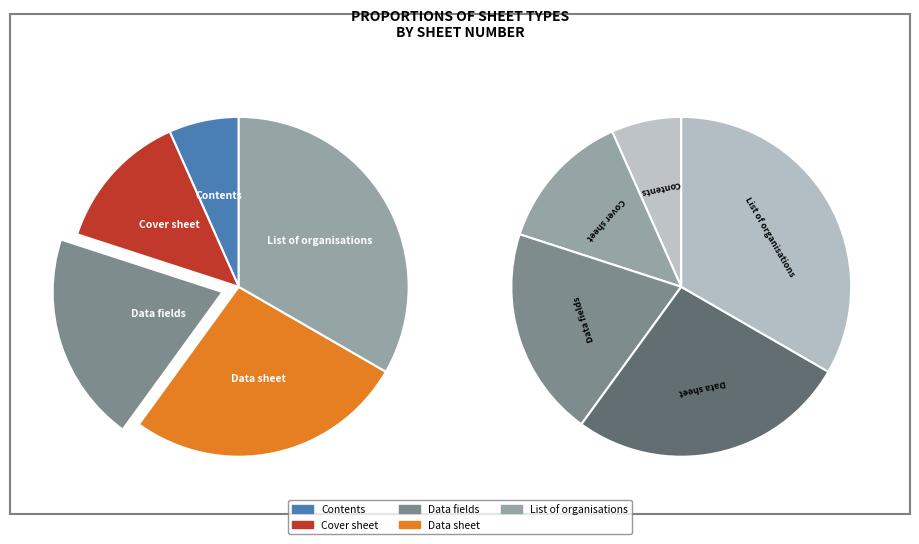

Do Data fields and List of organisations together represent more than half of the pie?

Yes